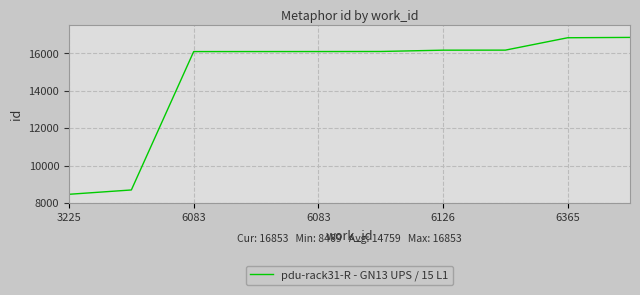

What is the difference between the second highest and minimum values?

8366